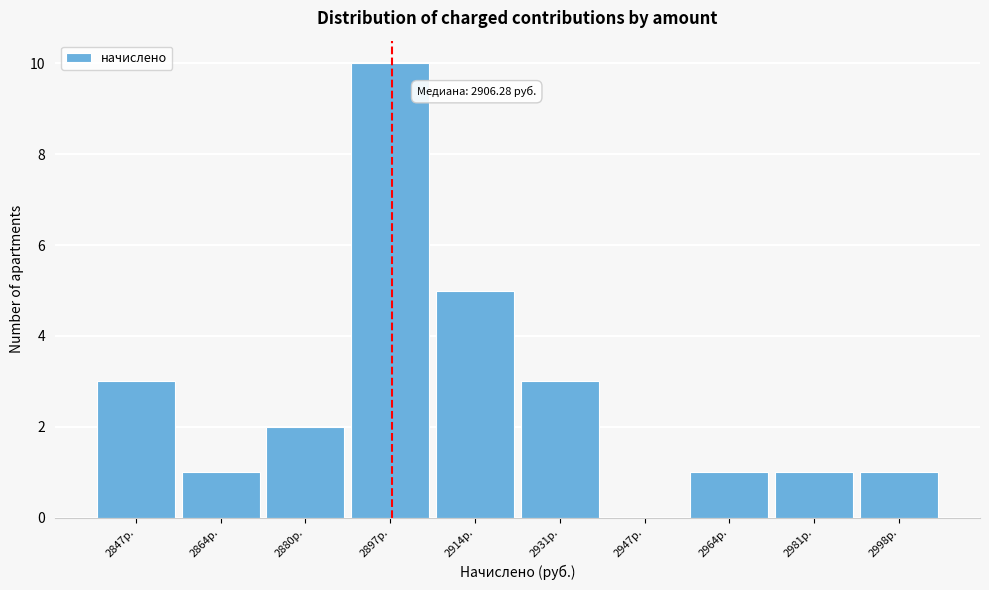

Reading left to right, extract all data points from this chart.

2847р.=3	2864р.=1	2880р.=2	2897р.=10	2914р.=5	2931р.=3	2947р.=0	2964р.=1	2981р.=1	2998р.=1